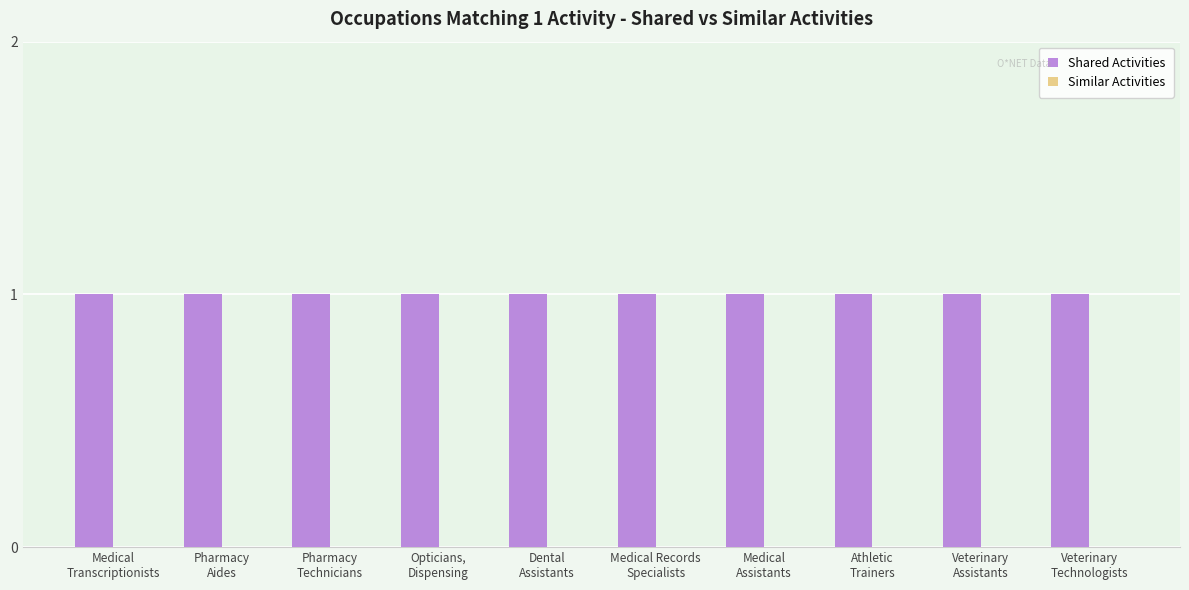

At Dental
Assistants, list the series in order from smallest to largest.

Similar Activities, Shared Activities